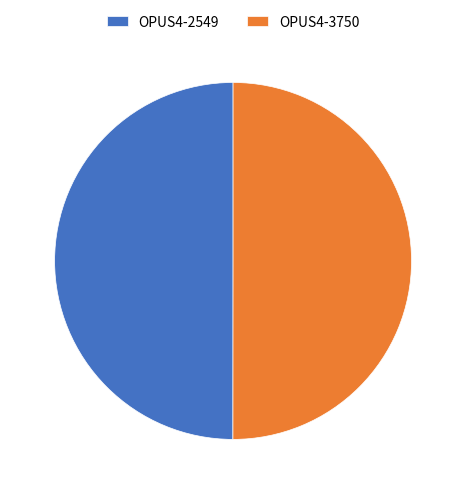

Approximately how many times larger is the value at OPUS4-2549 compared to OPUS4-3750?

1.0